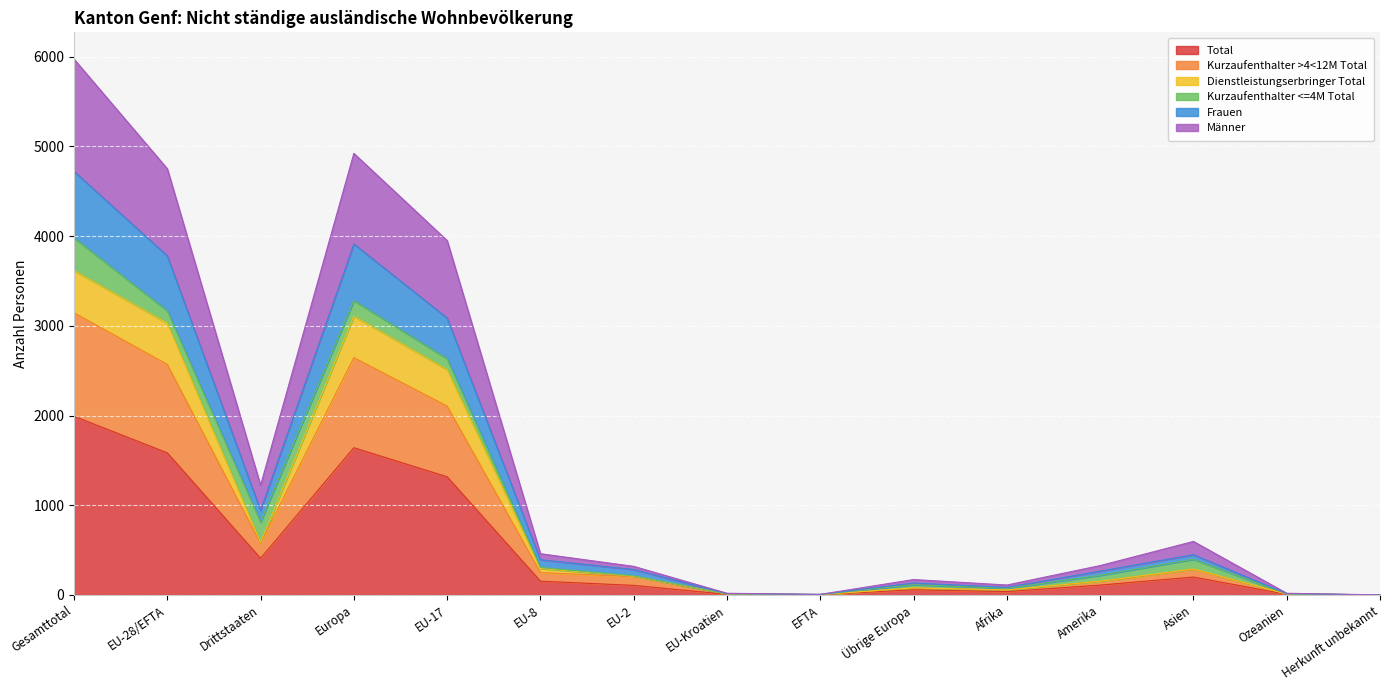

Rank the categories by Kurzaufenthalter >4<12M Total value from highest to lowest.

Gesamttotal, Europa, EU-28/EFTA, EU-17, Drittstaaten, EU-8, Asien, EU-2, Amerika, Übrige Europa, Afrika, EU-Kroatien, Ozeanien, EFTA, Herkunft unbekannt